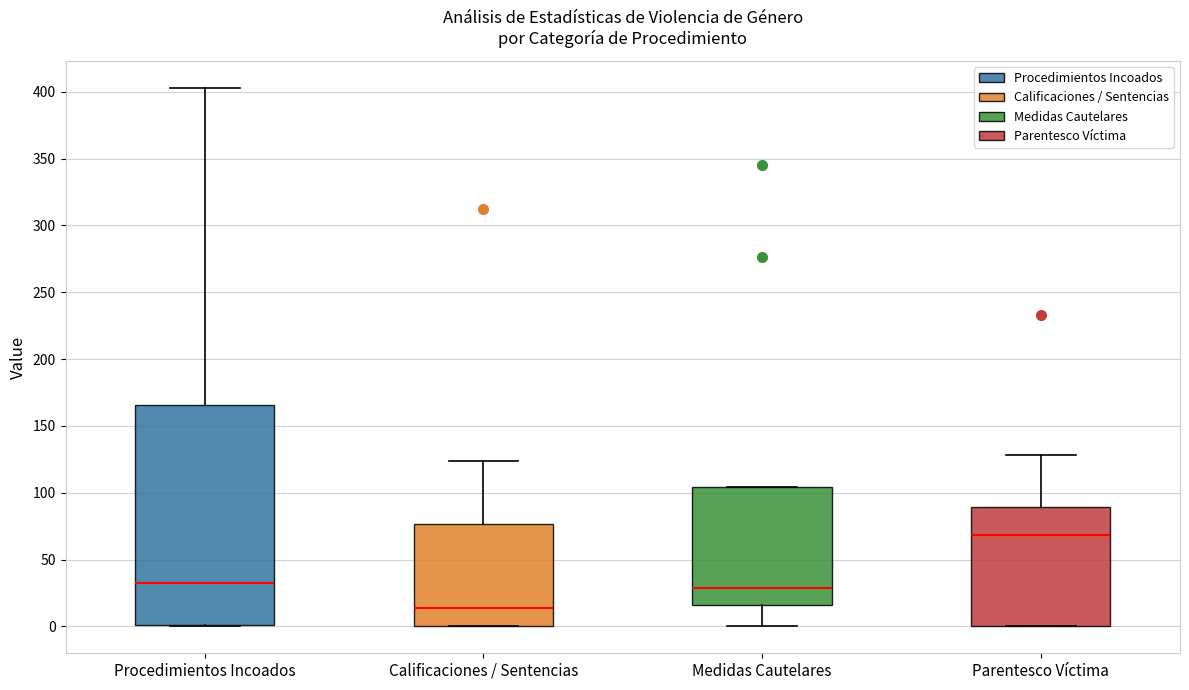

Which box has the lowest median line?

Calificaciones / Sentencias